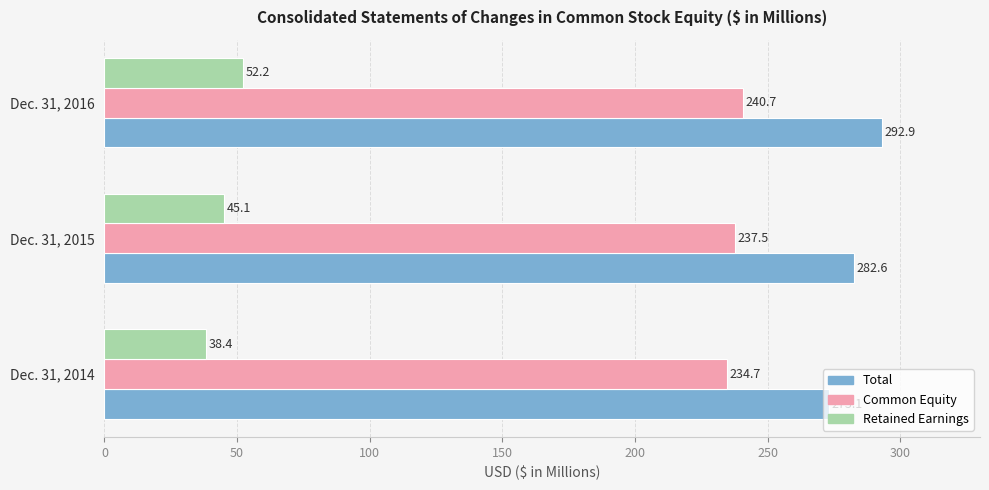

What is the difference between the maximum and second lowest values in the Common Equity series?

3.2